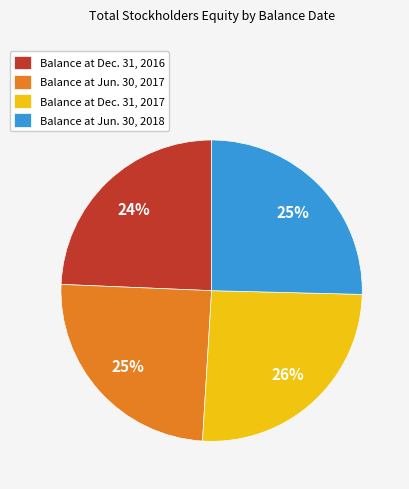

Do Balance at Dec. 31, 2017 and Balance at Jun. 30, 2018 together represent more than half of the pie?

Yes